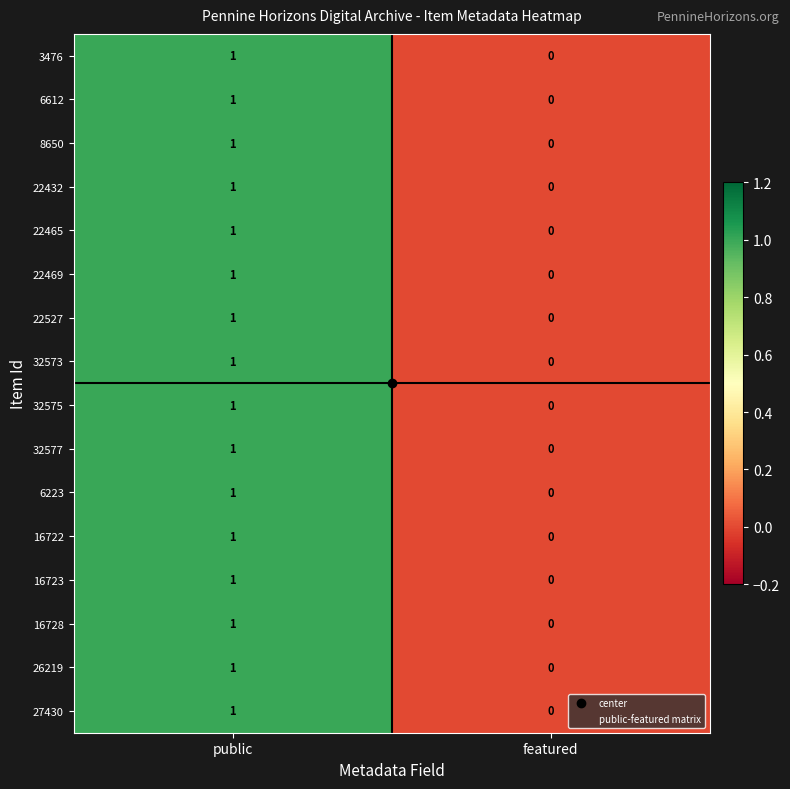

Rank the categories by 32577 value from lowest to highest.

featured, public